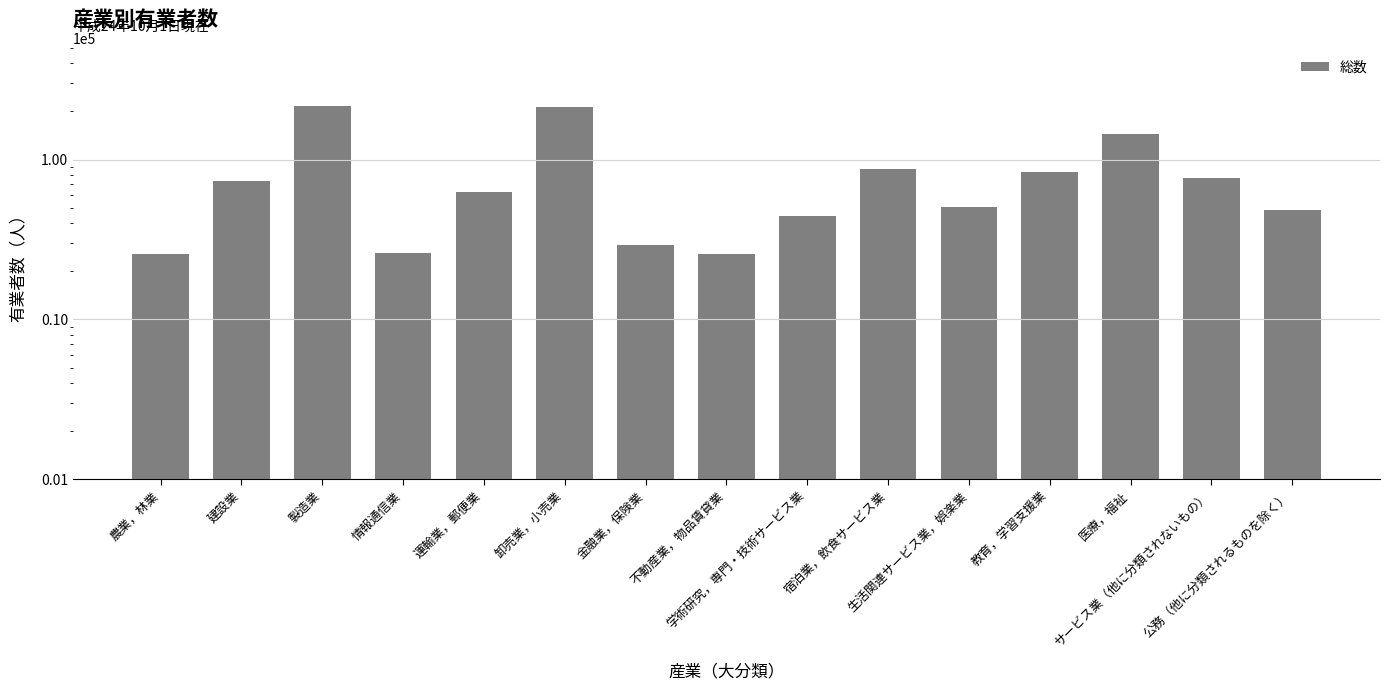

What is the label of the 15th bar from the right?

農業，林業